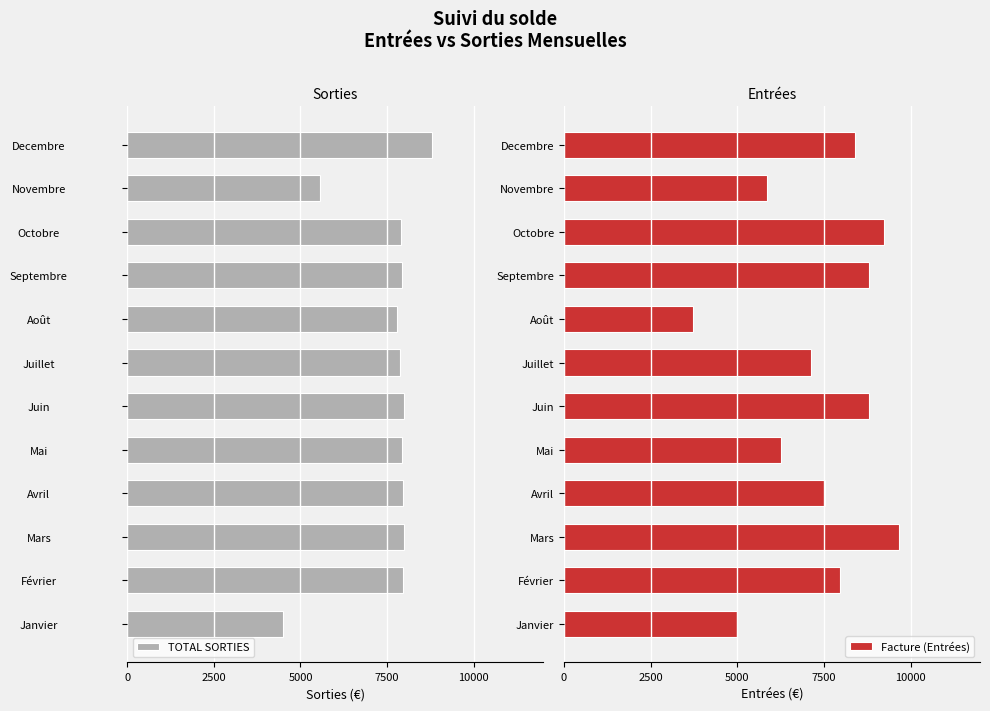

The Facture (Entrées) series shows 6273.0 at Mai. True or false?

True